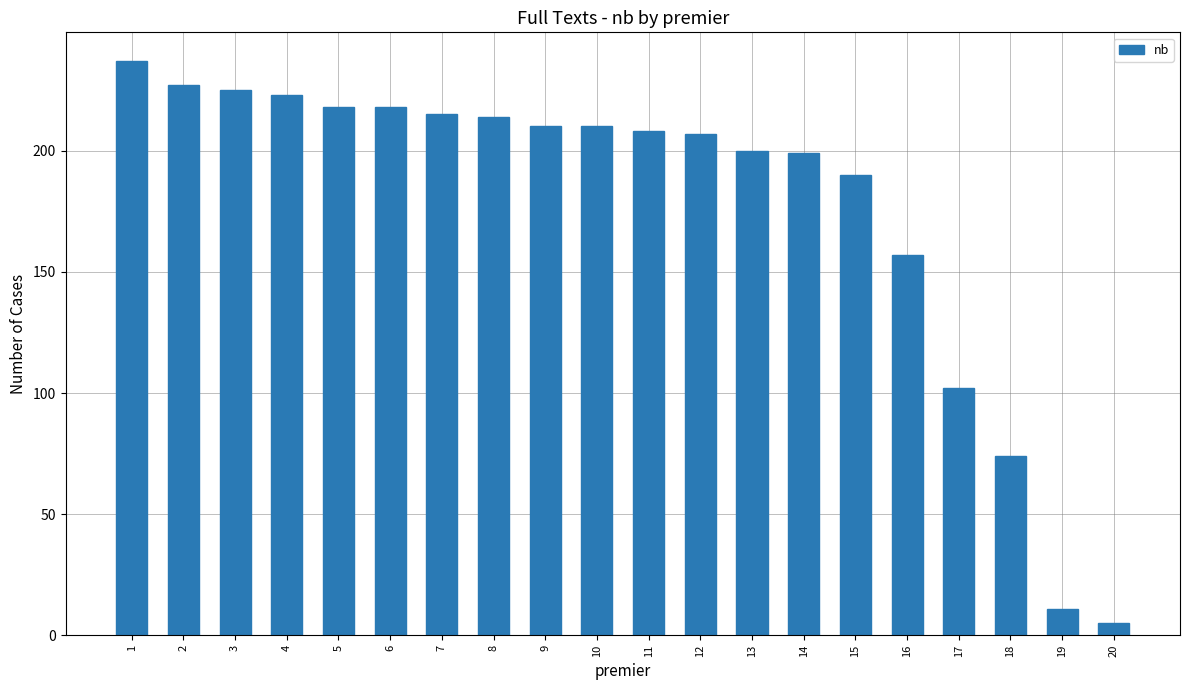

What is the greatest value displayed?

237